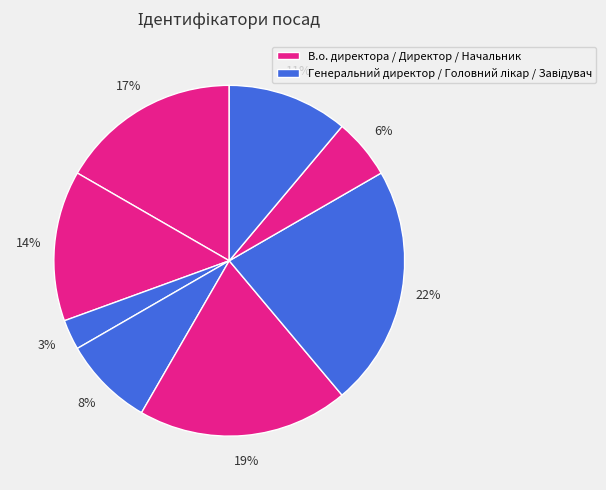

Count the number of slices in the pie.

8